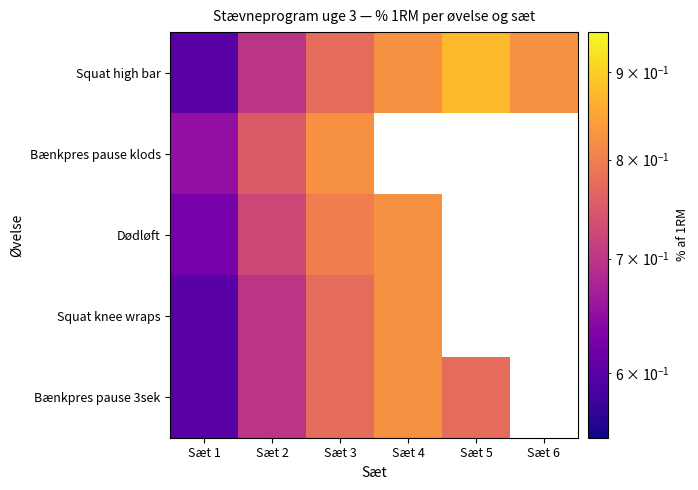

Is the value of Squat knee wraps at Sæt 1 greater than the value of Squat high bar at Sæt 5?

No